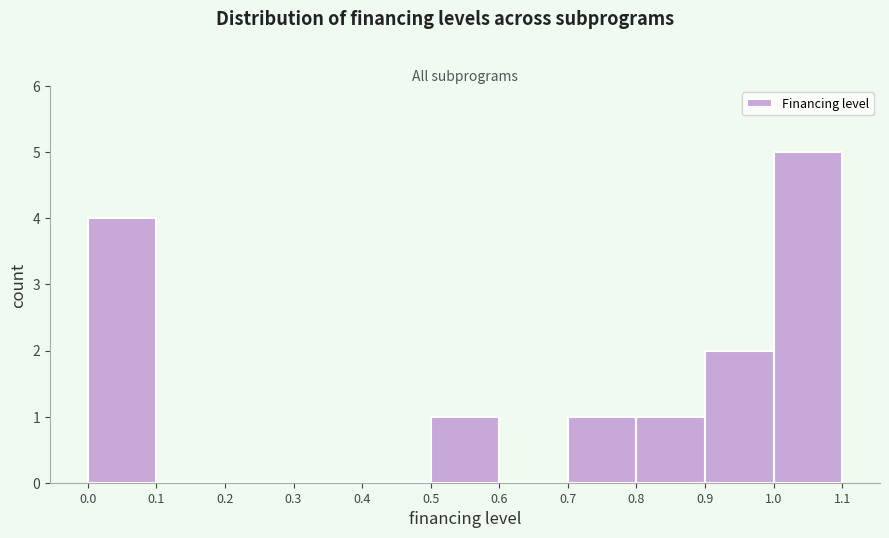

Which range on the x-axis has the tallest bar?

1.0 to 1.1